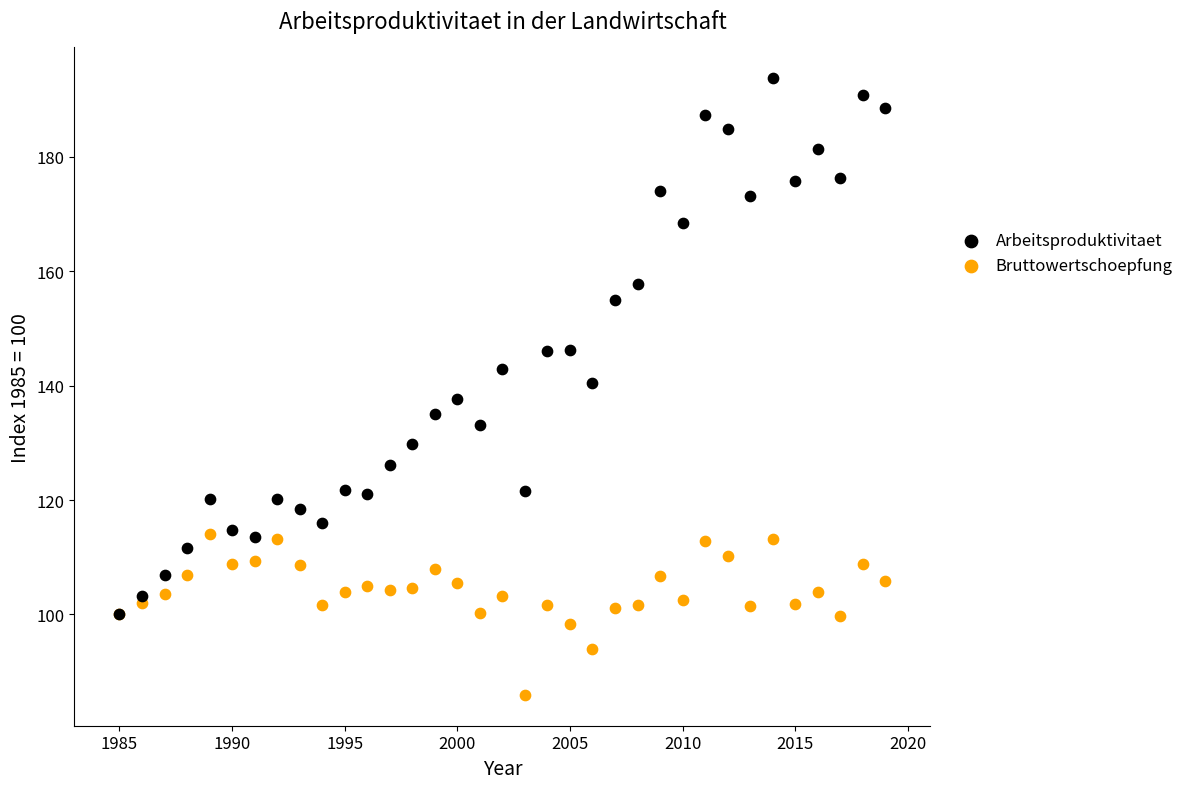

Which series contains the lowest Y value?

Bruttowertschoepfung